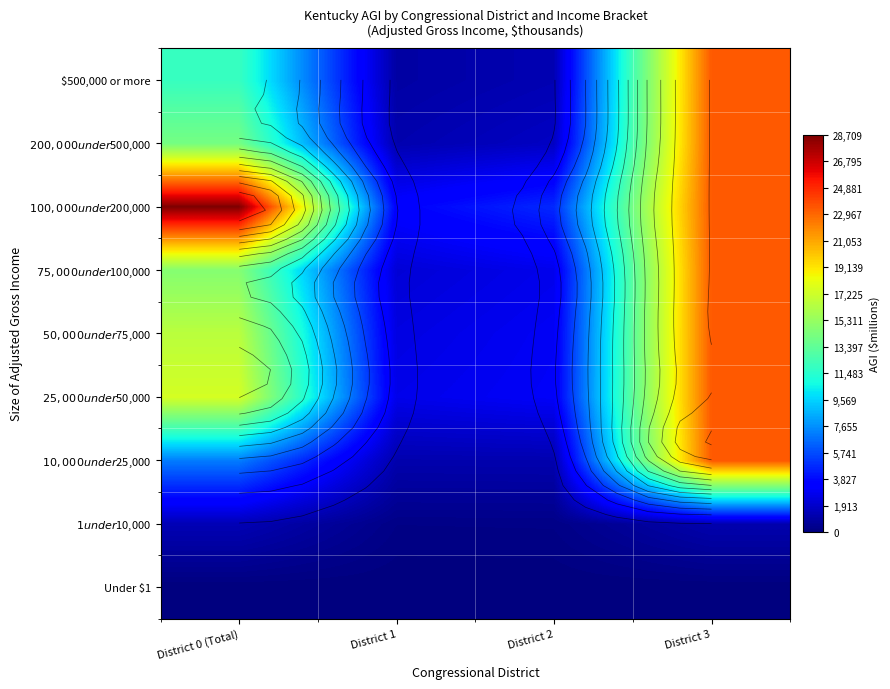

List the labels in order of $500,000 or more value, largest first.

District 3, District 0 (Total), District 2, District 1